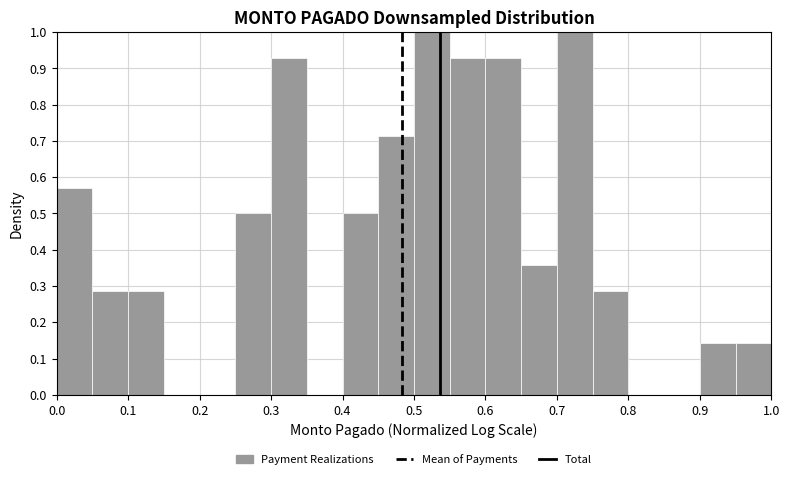

Reading left to right, transcribe this chart: for each bar, give the range it covers on the x-axis and its height. The values are not printed on the chart, so give them approximately, as read against the axis.

0.00 to 0.05: 0.57
0.05 to 0.10: 0.29
0.10 to 0.15: 0.29
0.15 to 0.20: 0
0.20 to 0.25: 0
0.25 to 0.30: 0.50
0.30 to 0.35: 0.93
0.35 to 0.40: 0
0.40 to 0.45: 0.50
0.45 to 0.50: 0.71
0.50 to 0.55: 1.00
0.55 to 0.60: 0.93
0.60 to 0.65: 0.93
0.65 to 0.70: 0.36
0.70 to 0.75: 1.00
0.75 to 0.80: 0.29
0.80 to 0.85: 0
0.85 to 0.90: 0
0.90 to 0.95: 0.14
0.95 to 1.00: 0.14